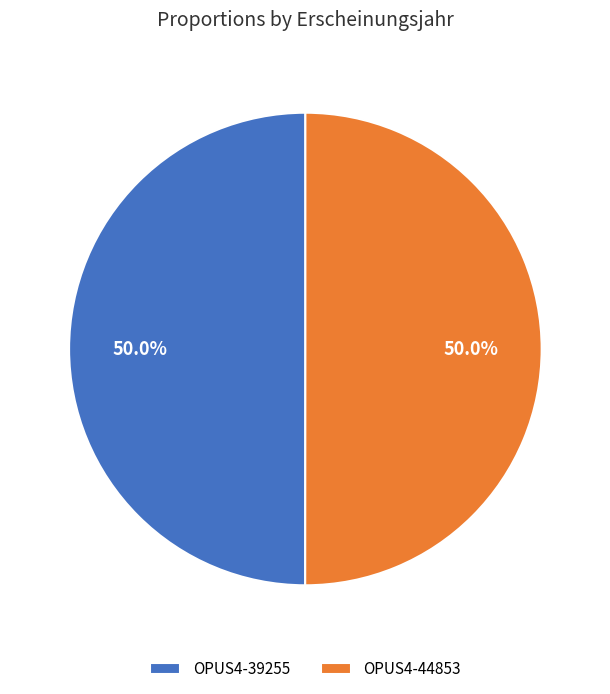

Approximately how many times larger is the value at OPUS4-44853 compared to OPUS4-39255?

1.0